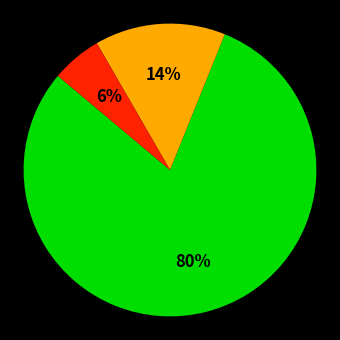

To the nearest percent, what is the difference between the largest and smallest slice percentages?

74%